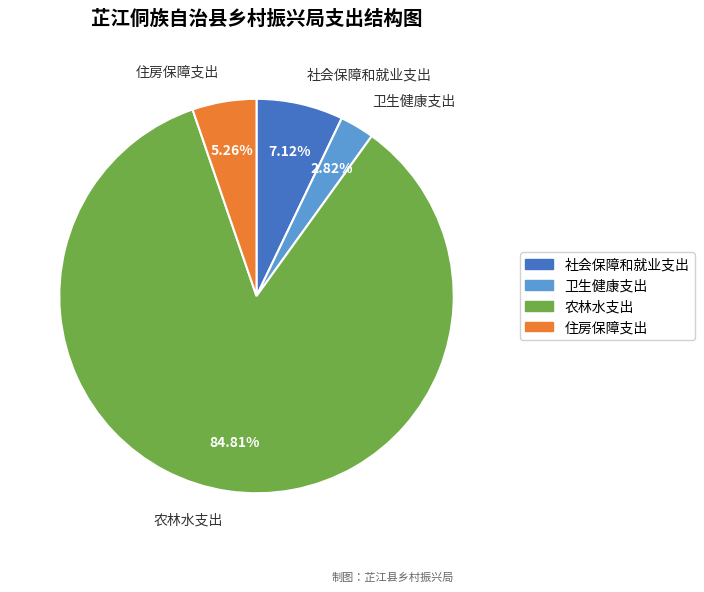

To the nearest percent, what portion does 社会保障和就业支出 represent?

7%